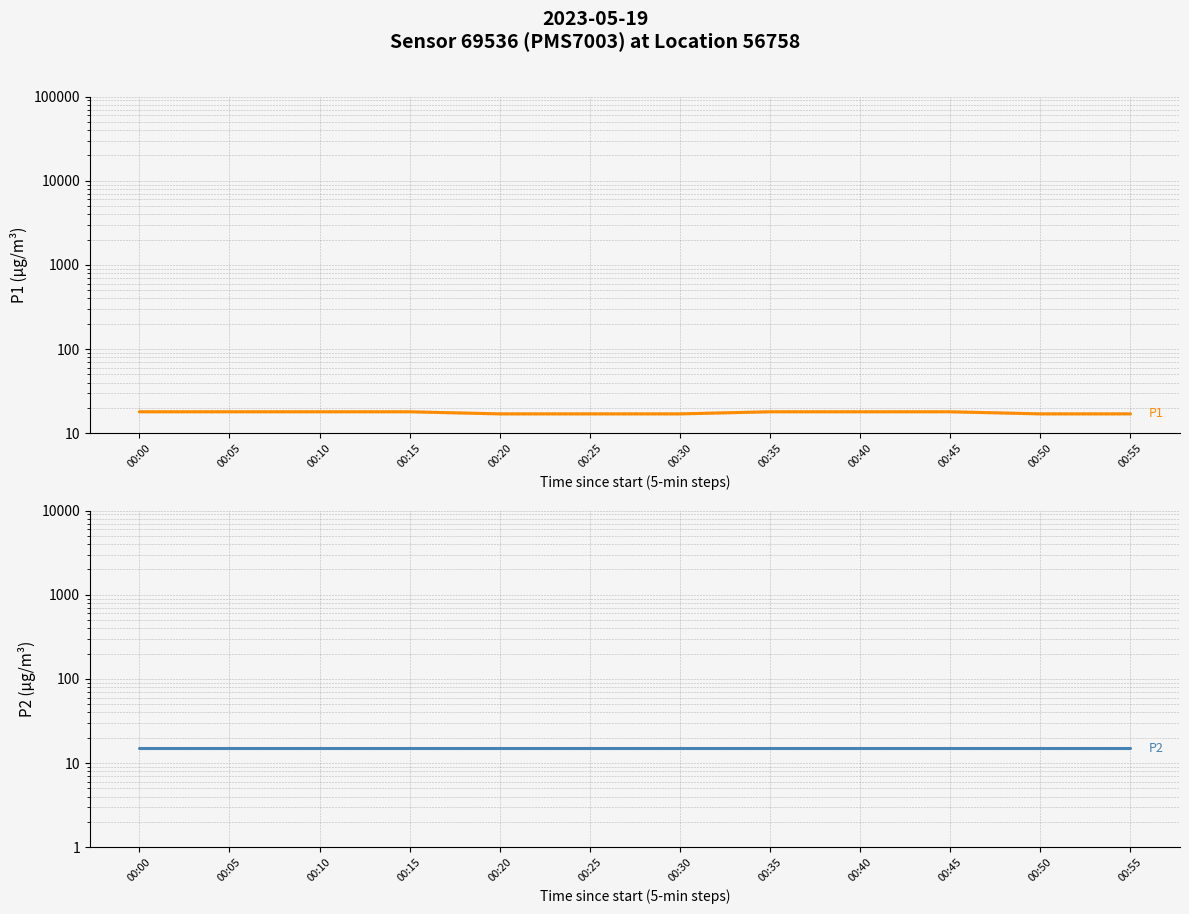

True or false: P1 and P2 cross at least once.

False